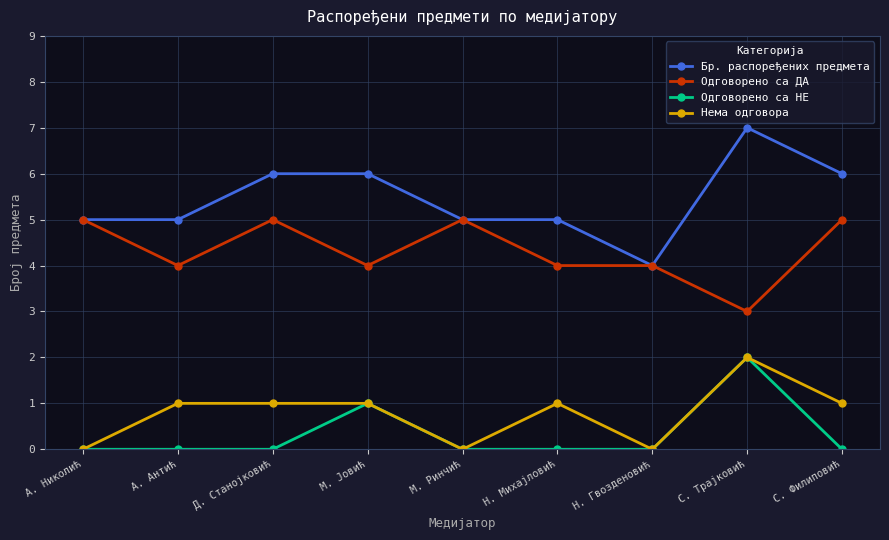

Is it true that Бр. распоређених предмета equals 6 at С. Филиповић?

True